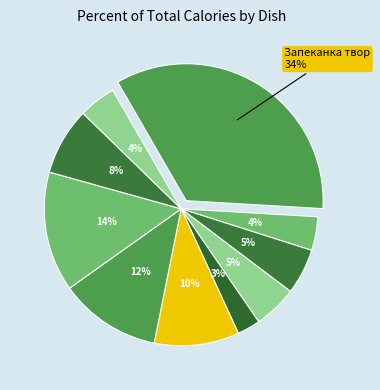

Does Оладьи из печени account for over 50% of the chart?

No